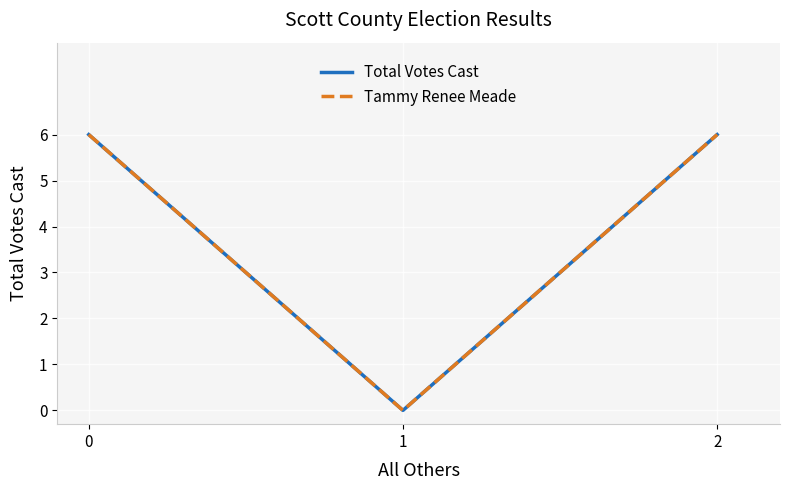

How many Total Votes Cast values are between 0 and 6?

3